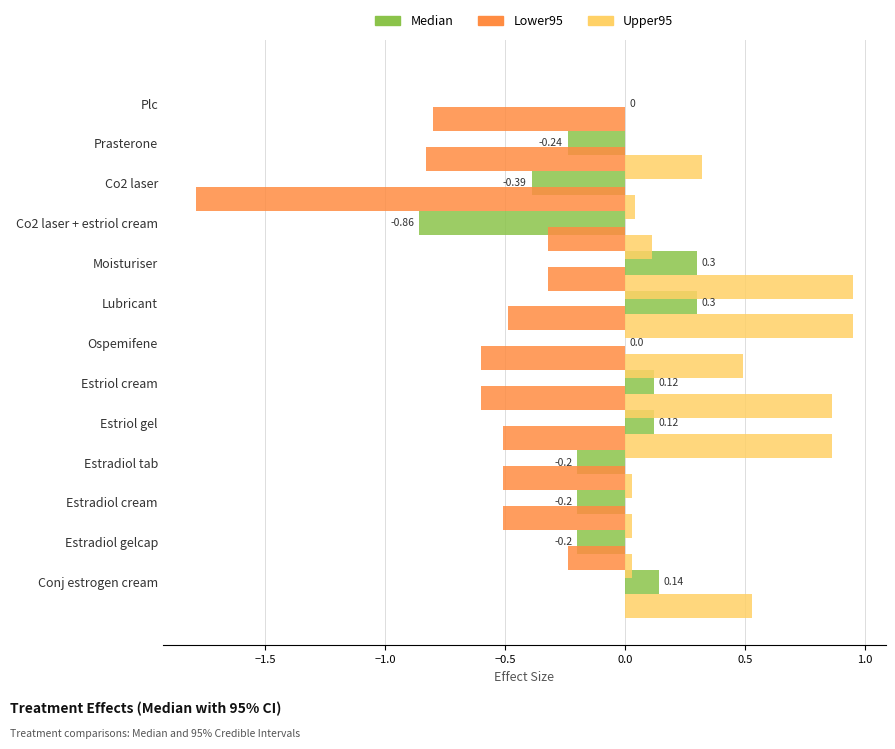

The value of Upper95 at Co2 laser + estriol cream is 0.0. True or false?

True